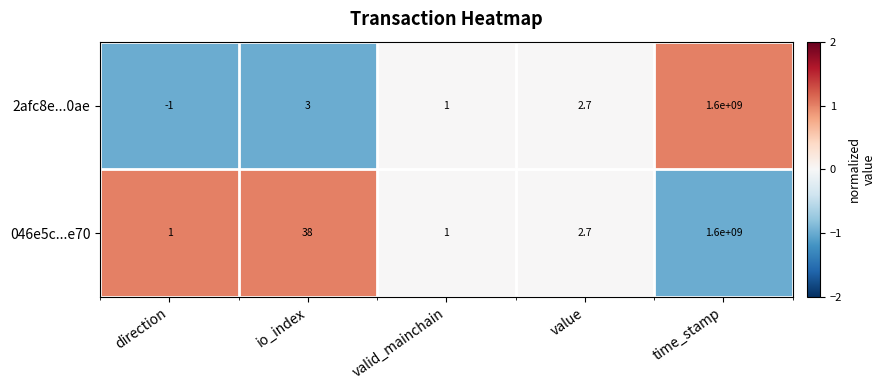

At which label is 046e5c...e70 closest to 800000000?

io_index